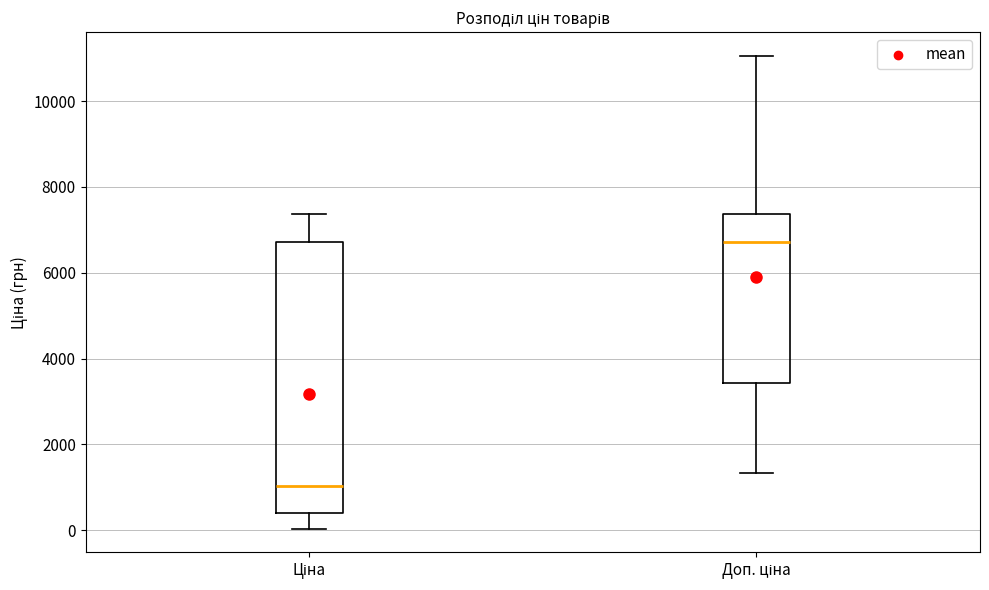

Which box is the tallest, from its lower edge to its upper edge?

Ціна